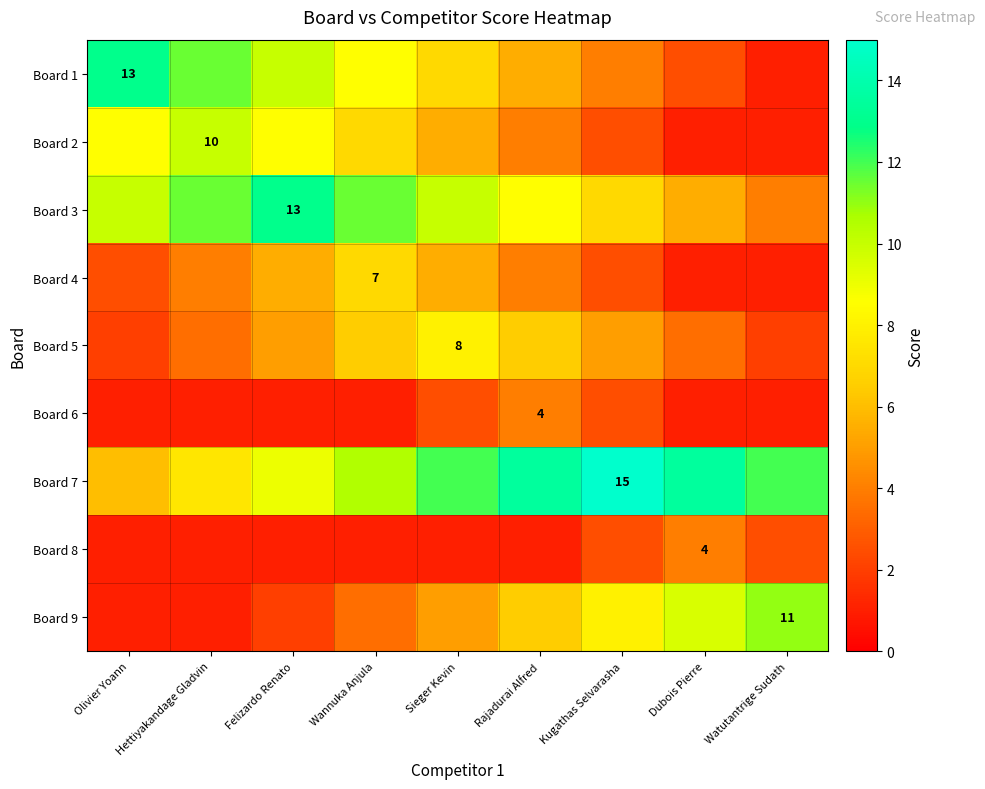

True or false: Board 6 has a value of 1.0 at Watutantrige Sudath.

True